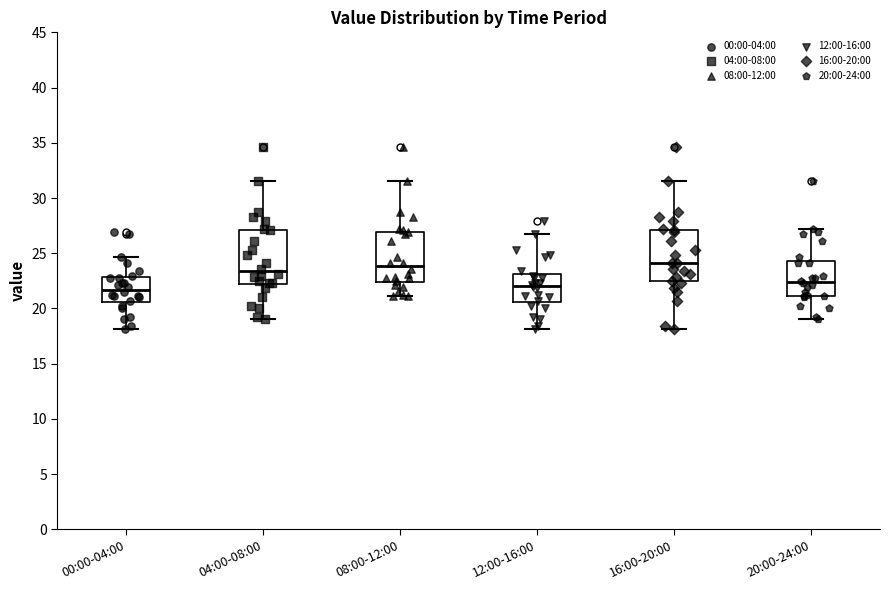

Where is the lower edge of the box for 16:00-20:00 on the y-axis? The values are not printed on the chart, so give them approximately, as read against the axis.

22.5